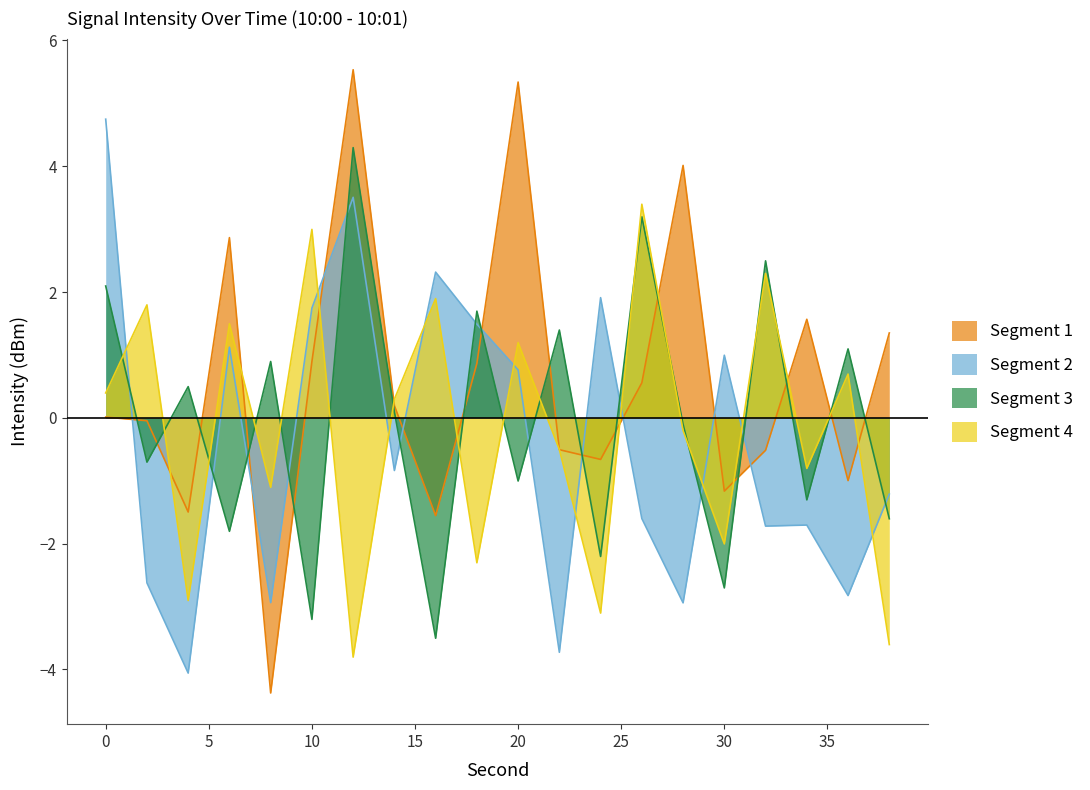

The value of intensity(dBm) min2 at 0 is 4.7. True or false?

True